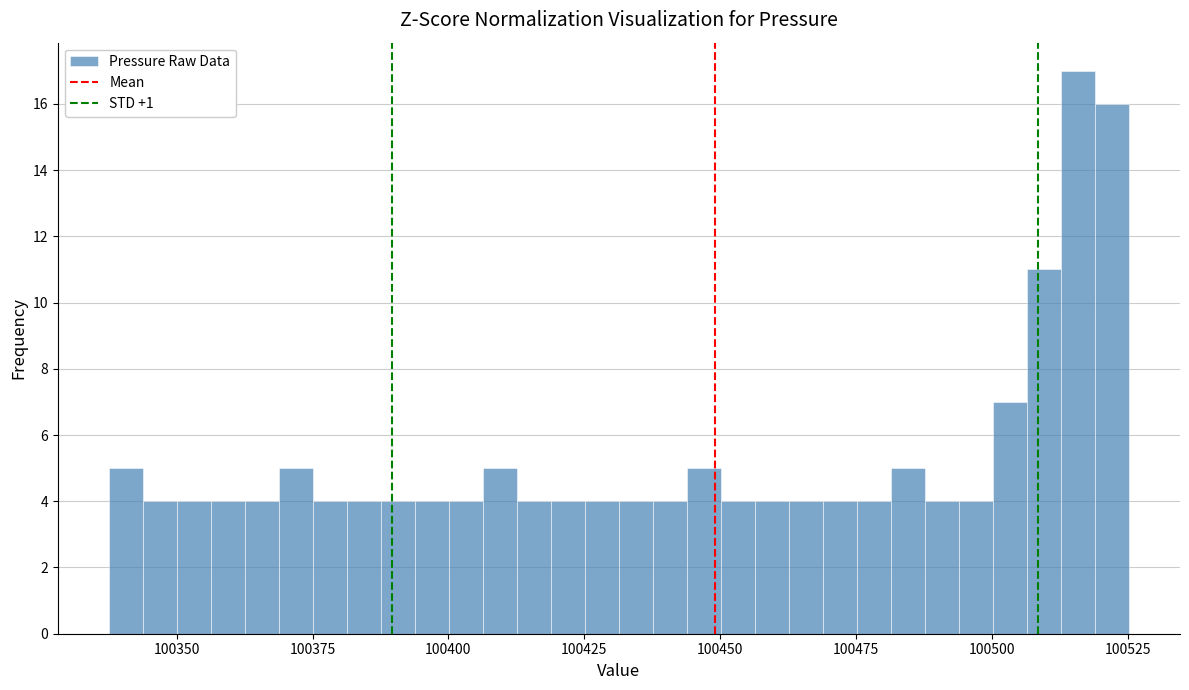

Read against the x-axis, roughly where is the centre of the tallest bar?

100515